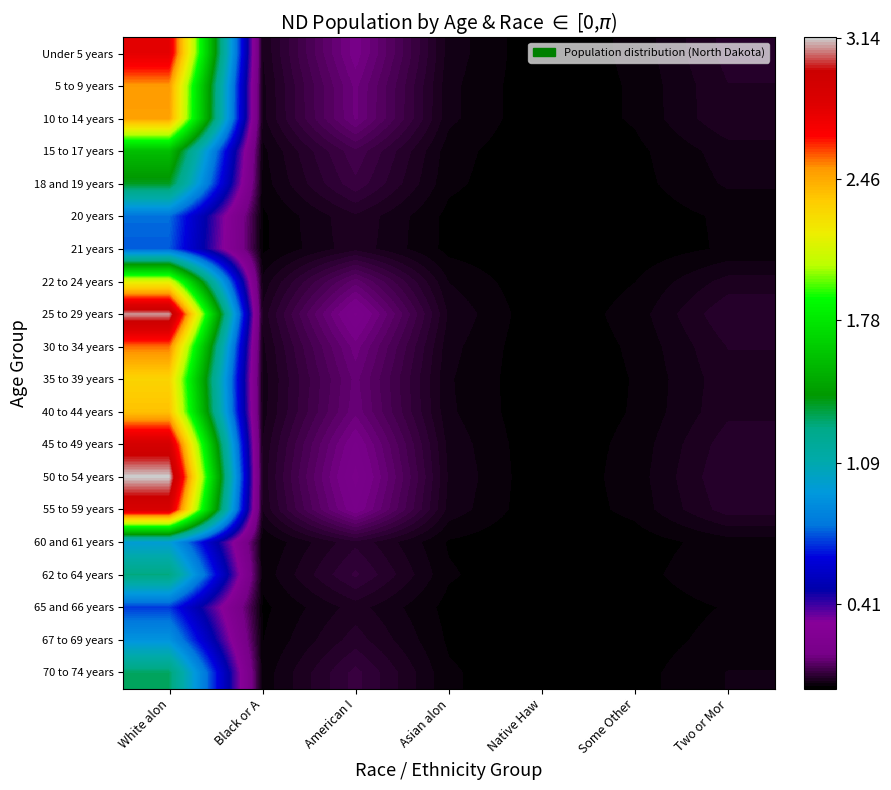

Which has a higher value, Asian alon or Black or A?

Black or A